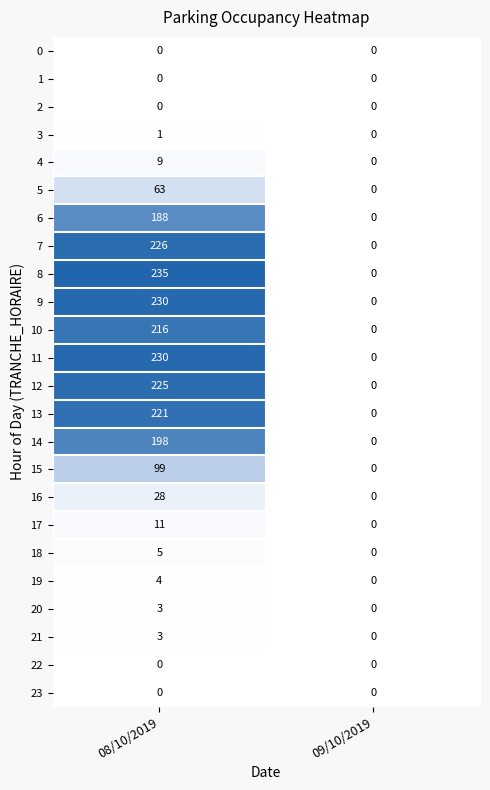

Which series has the widest spread of values?

8